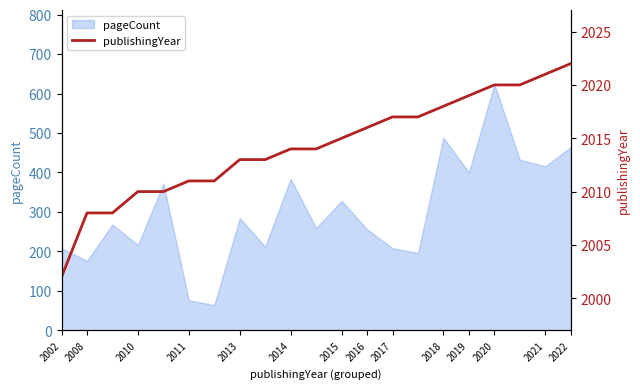

What is the label of the 16th point from the right?

2014